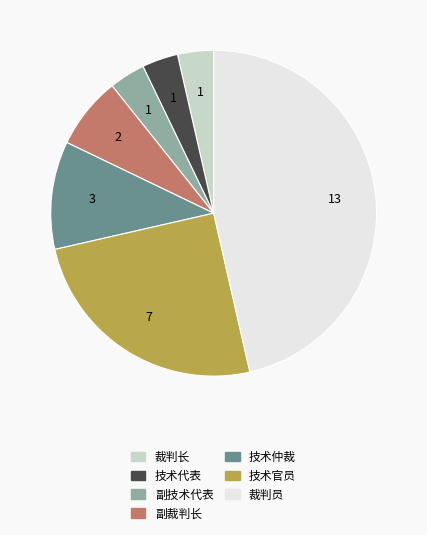

How many segments does this pie chart have?

7